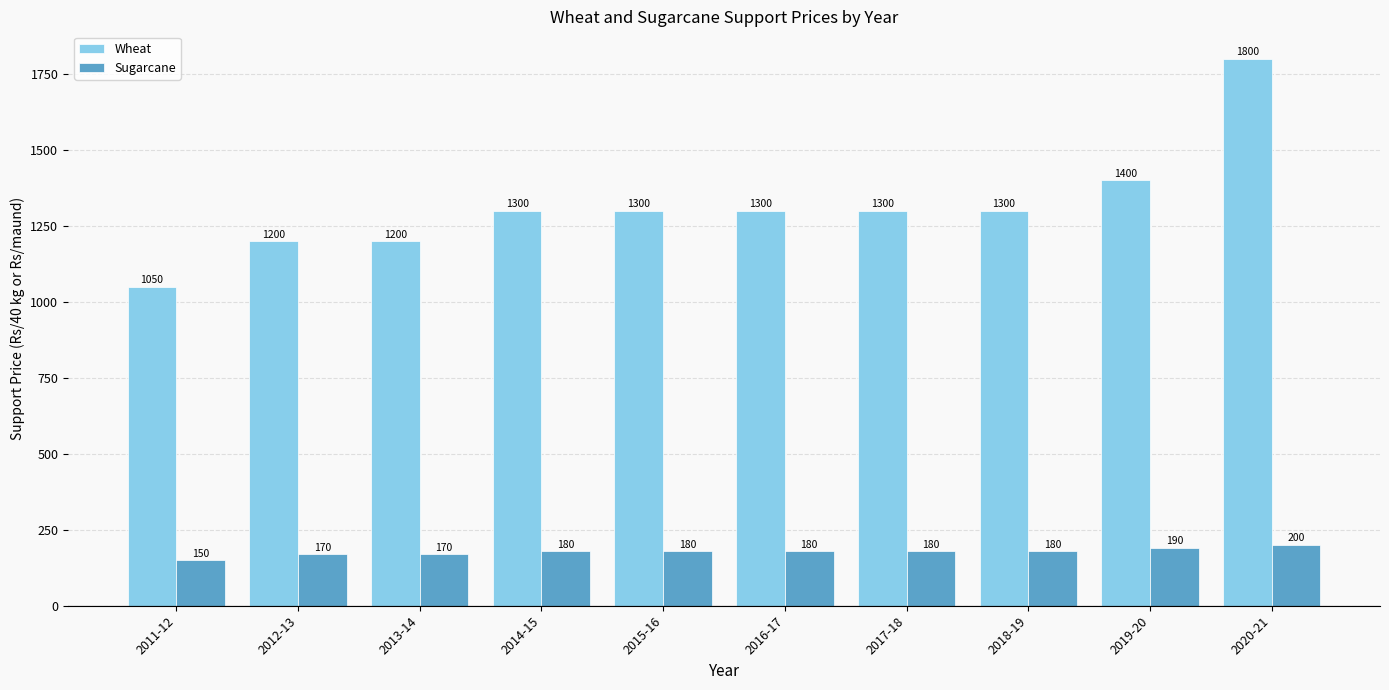

What is the sum of all Sugarcane values?

1780